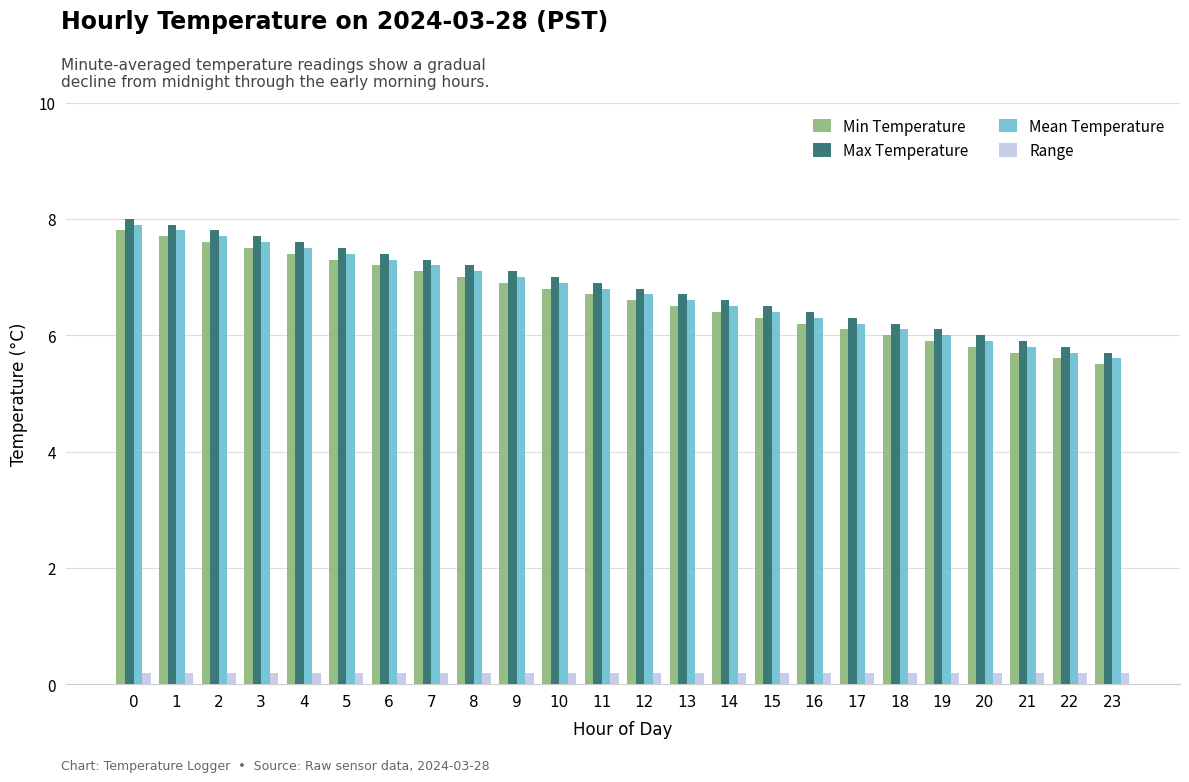

What are all the series names shown in the legend?

Min Temperature, Max Temperature, Mean Temperature, Range